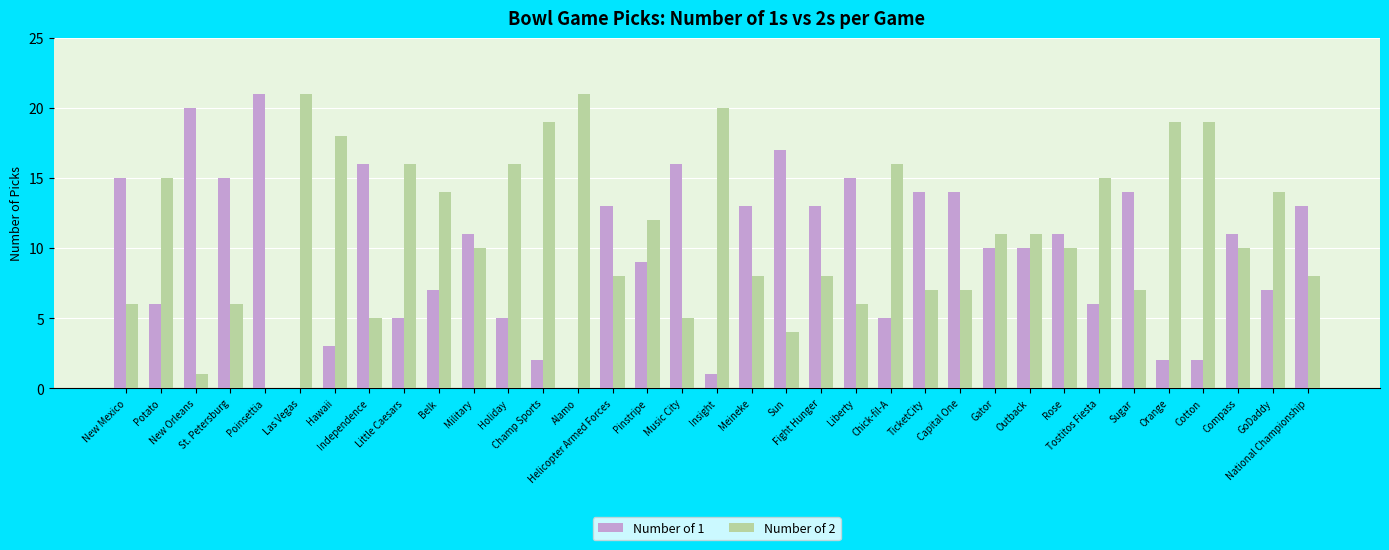

What is the sum of the Number of 1 values at Orange and Compass?

13